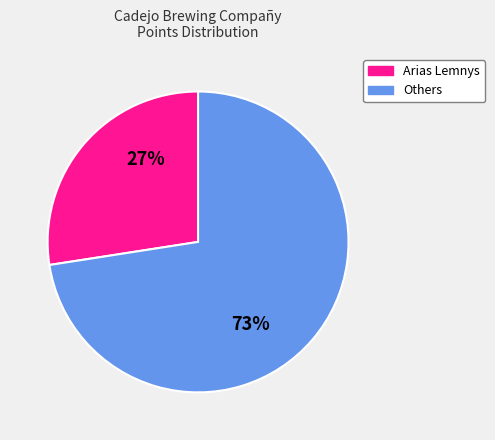

To the nearest percent, what is the average slice percentage?

50%